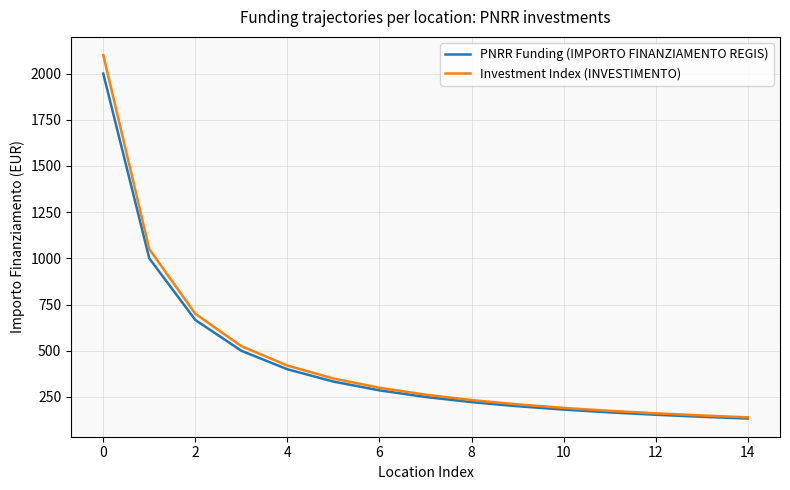

List the series in order of their peak value, highest first.

Investment Index (INVESTIMENTO), PNRR Funding (IMPORTO FINANZIAMENTO REGIS)